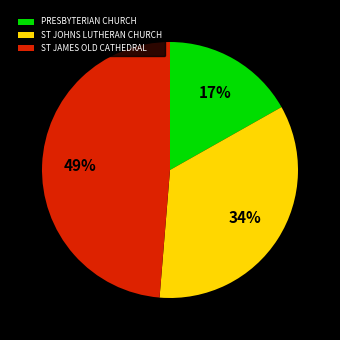

Which slice is the smallest?

PRESBYTERIAN CHURCH